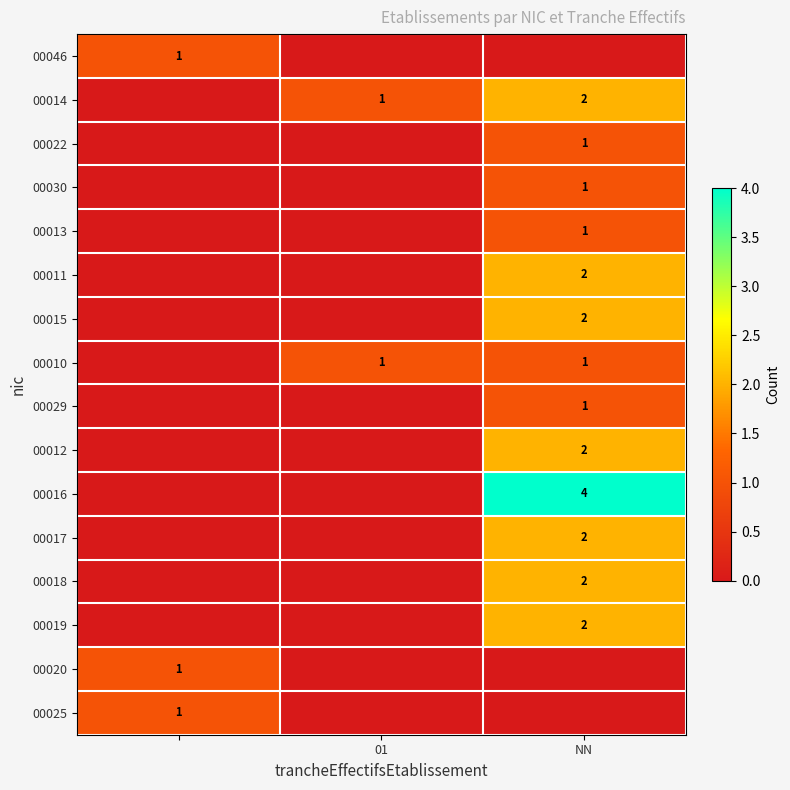

True or false: 00010 has a value of 1 at 01.

True